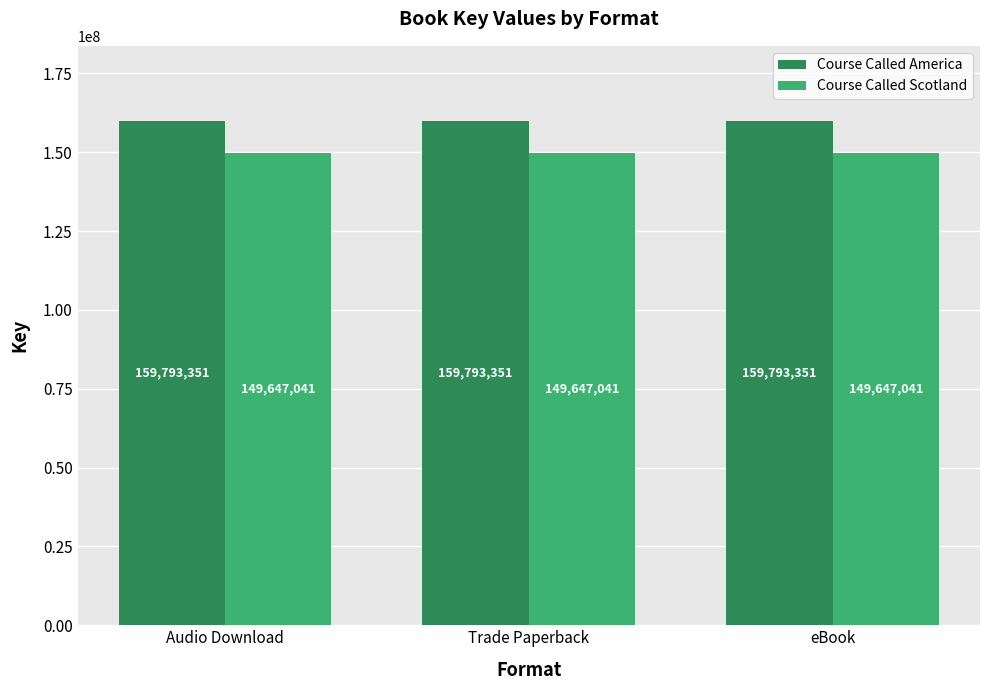

Does the chart contain stacked bars?

No